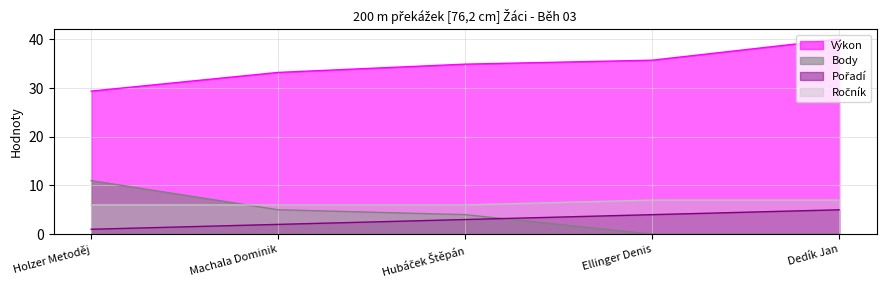

At which label is Výkon closest to 34?

Machala Dominik